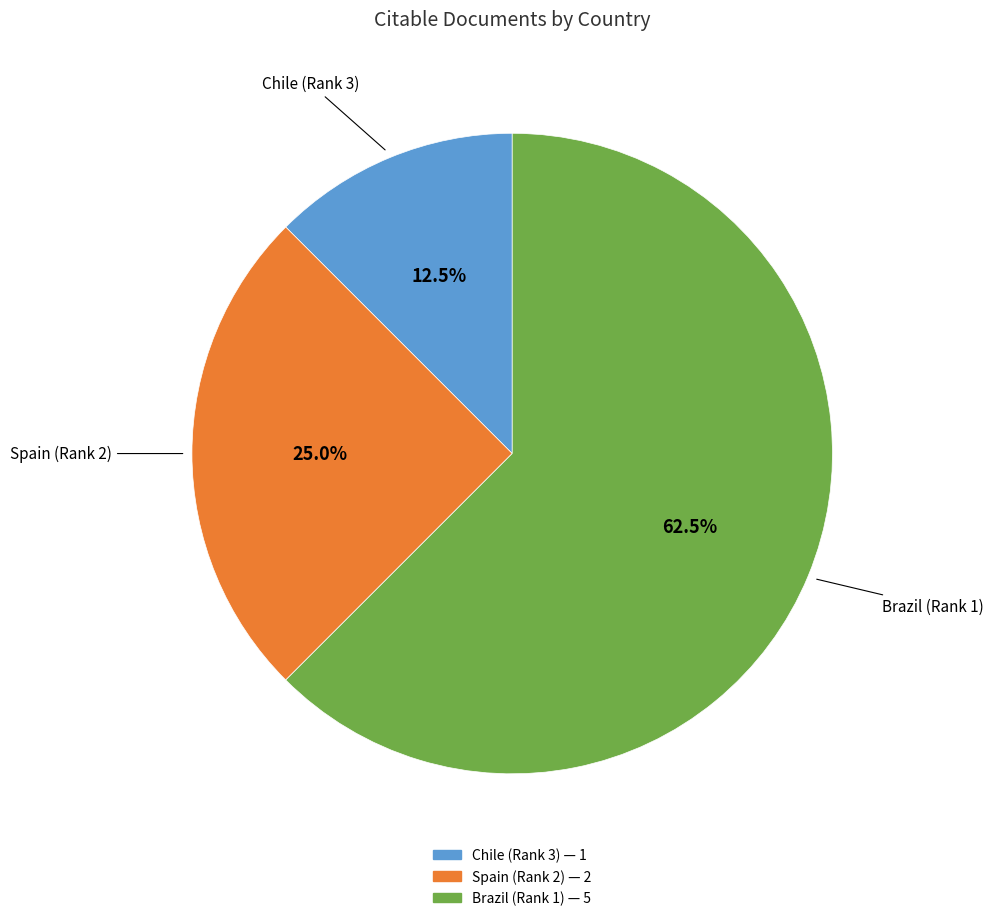

Approximately how many times larger is the value at Chile (Rank 3) compared to Spain (Rank 2)?

0.5